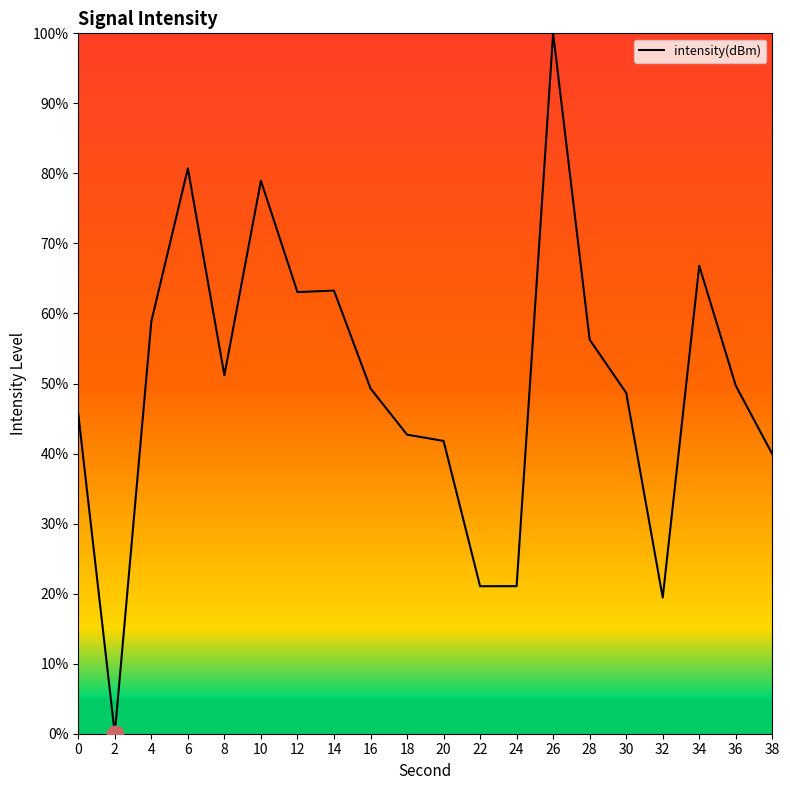

What is the change in value from 4 to 18?

-16.2